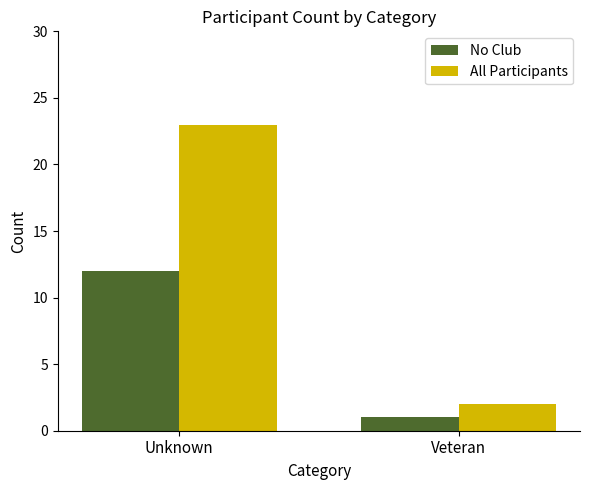

Reading right to left, extract all data points from this chart.

No Club: Veteran=1	Unknown=12
All Participants: Veteran=2	Unknown=23